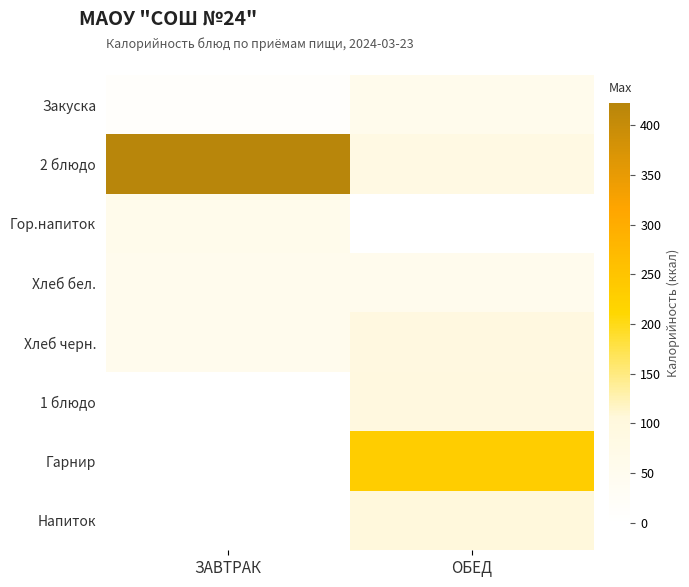

The value of Хлеб бел. at ЗАВТРАК is 52.7. True or false?

True